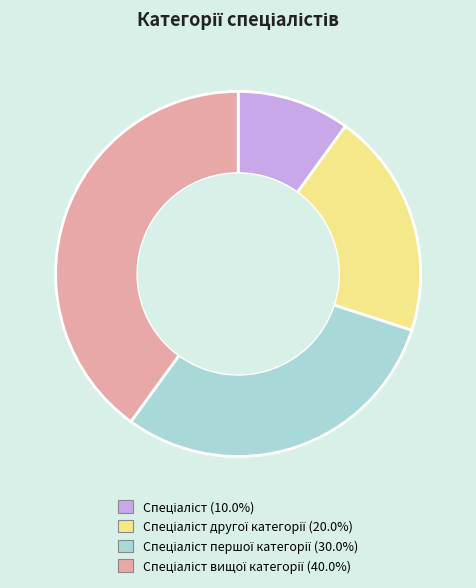

How many segments does this pie chart have?

4